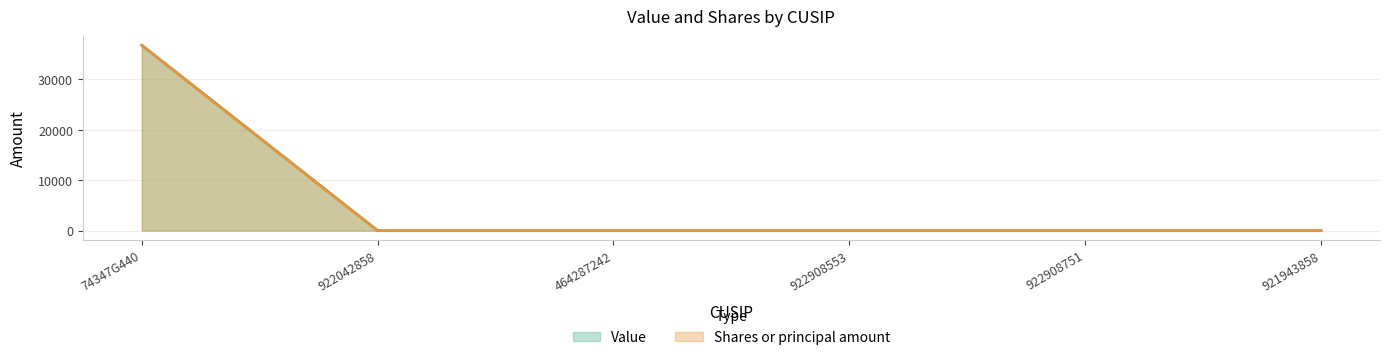

What is the sum of all Value values?

36756.0